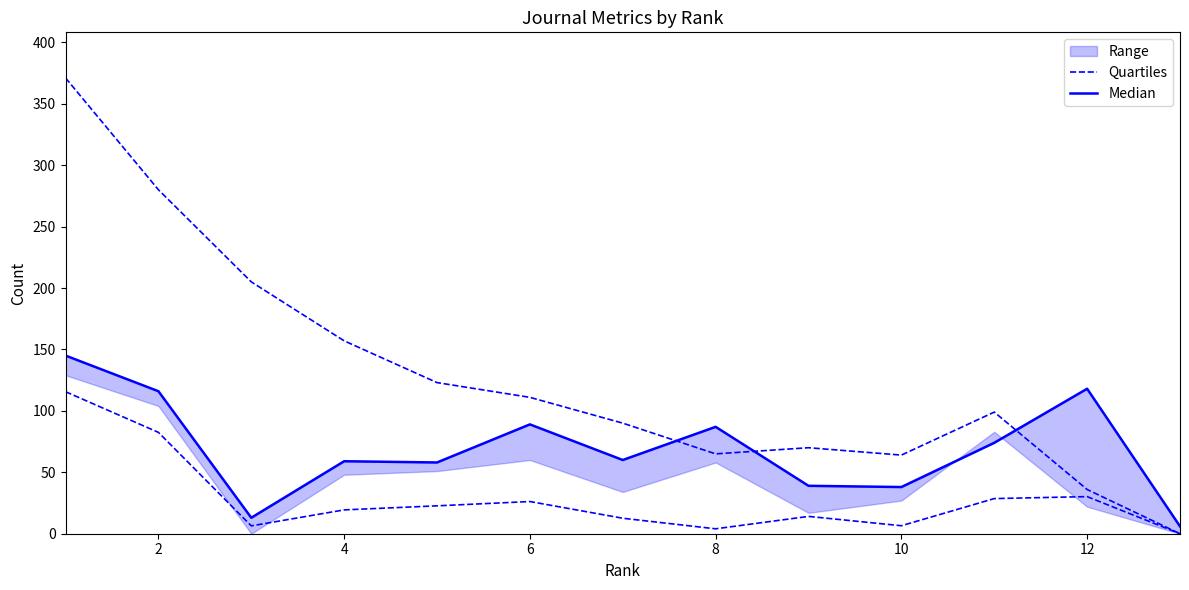

At 2, list the series in order from smallest to largest.

Median, Quartiles